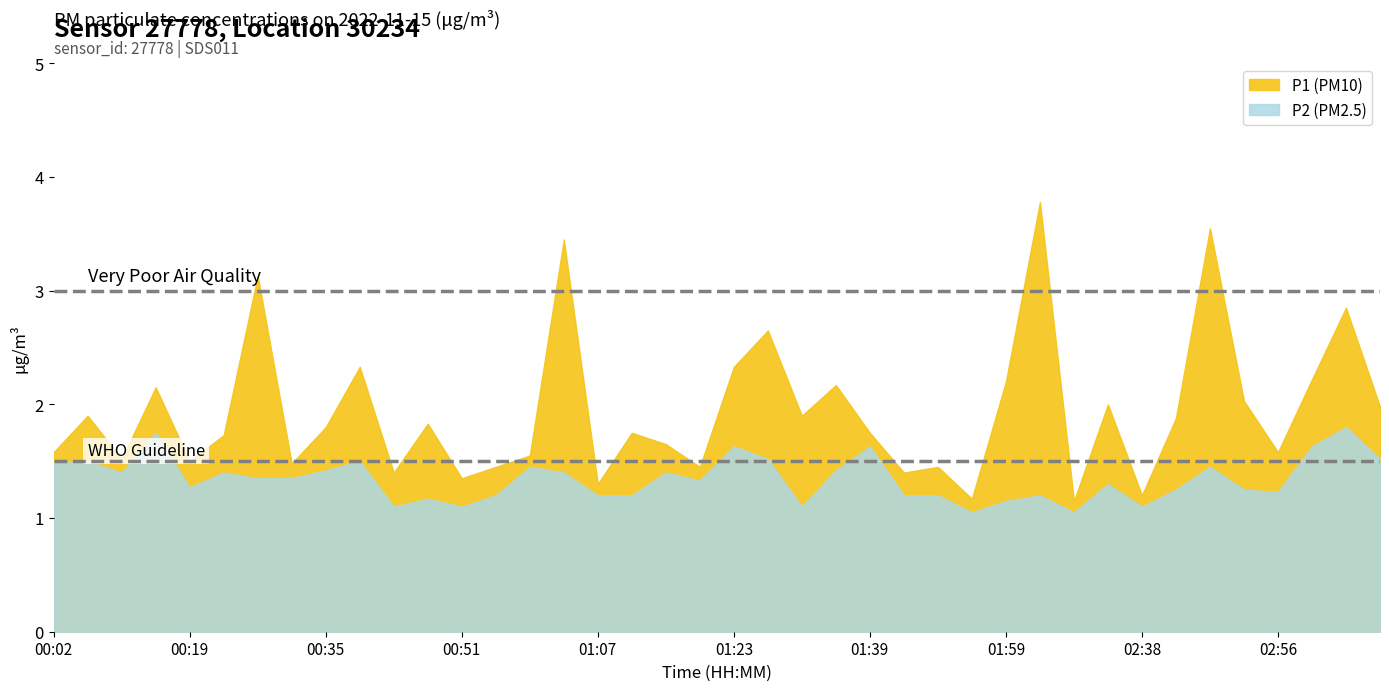

Between 01:11 and 03:21, which series saw the biggest shift?

P2